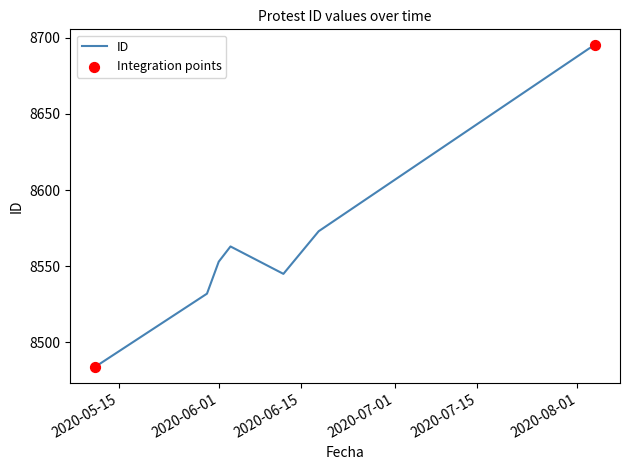

What is the smallest value displayed?

8484